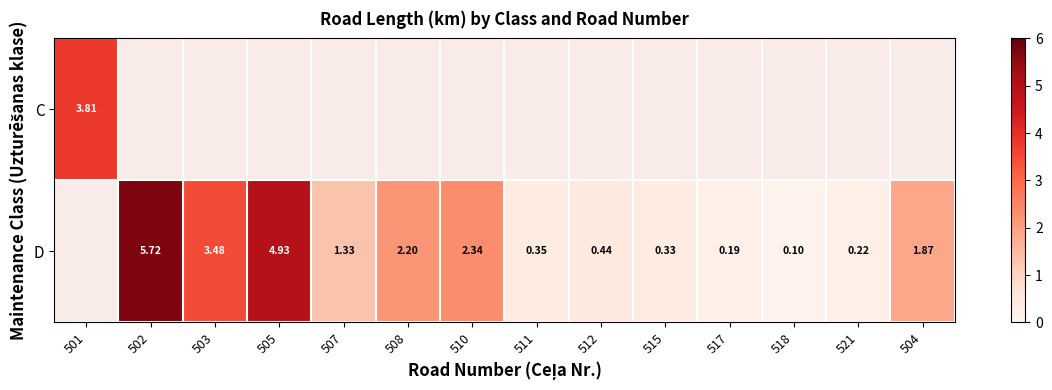

List the labels in order of C value, largest first.

501, 502, 503, 505, 507, 508, 510, 511, 512, 515, 517, 518, 521, 504